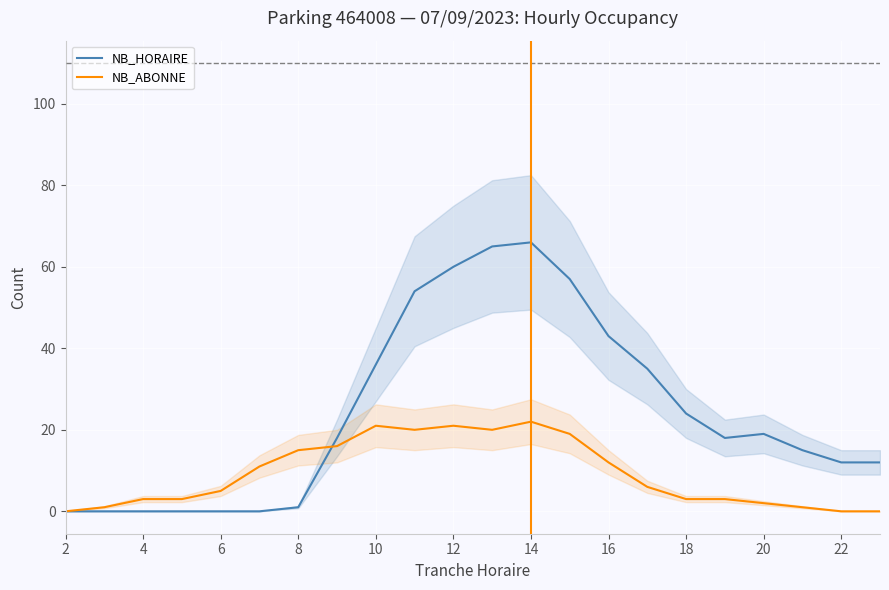

True or false: NB_HORAIRE and NB_ABONNE cross at least once.

True